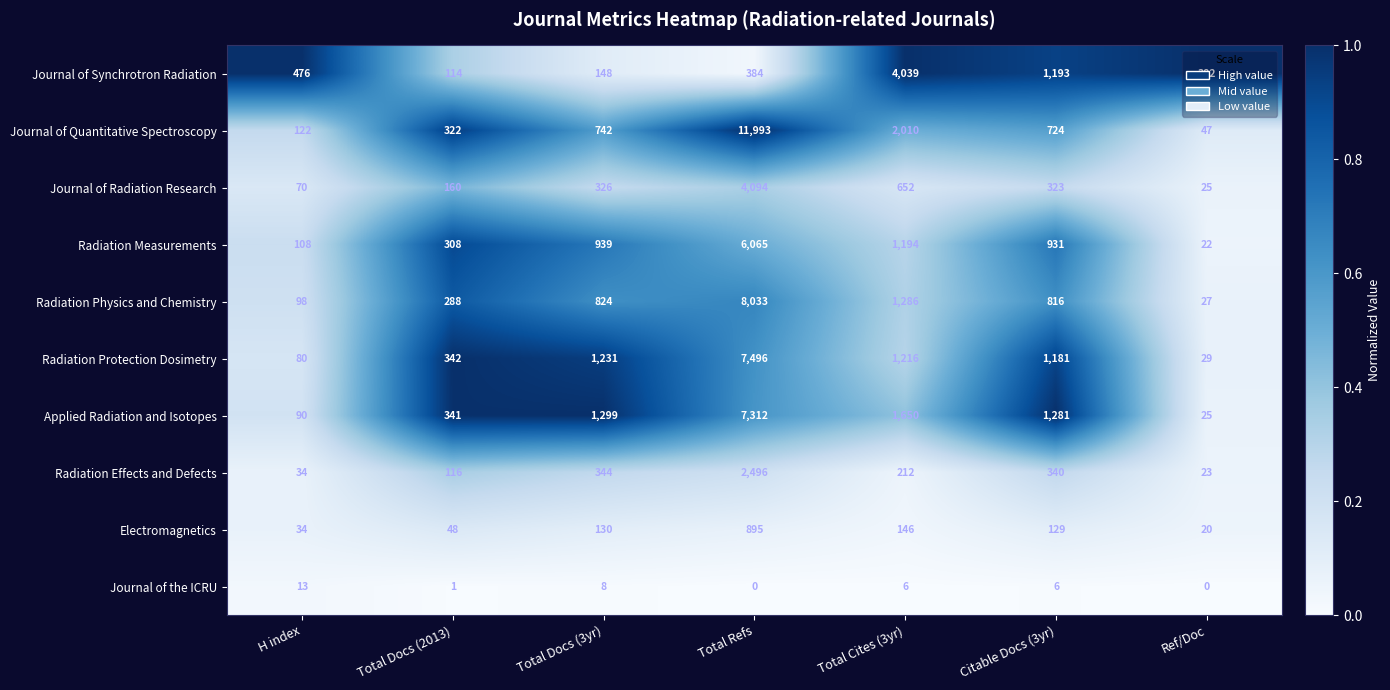

List the series in order of their peak value, lowest first.

Journal of the ICRU, Electromagnetics, Radiation Effects and Defects, Journal of Synchrotron Radiation, Journal of Radiation Research, Radiation Measurements, Applied Radiation and Isotopes, Radiation Protection Dosimetry, Radiation Physics and Chemistry, Journal of Quantitative Spectroscopy